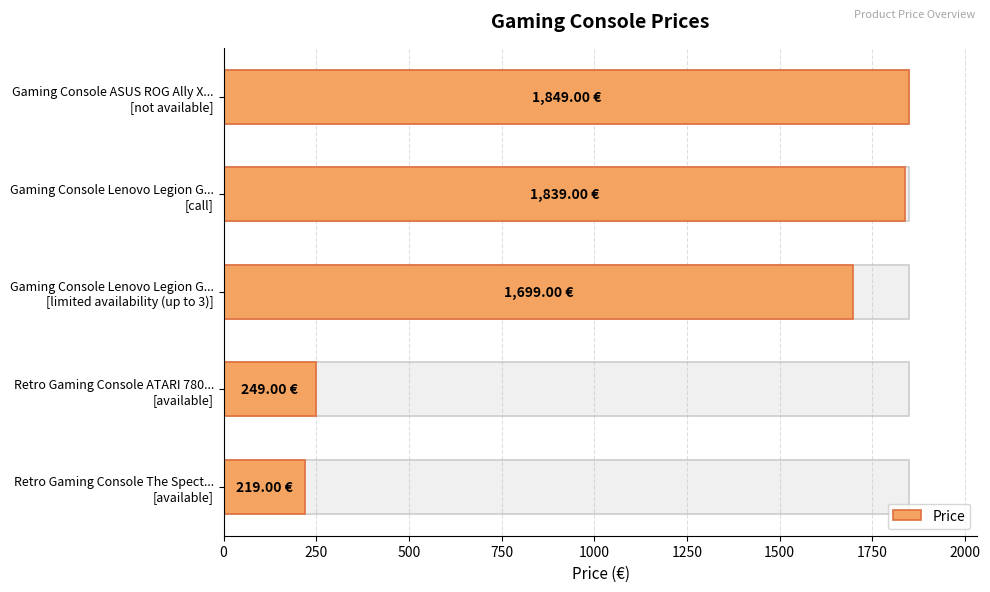

Does the chart contain stacked bars?

No